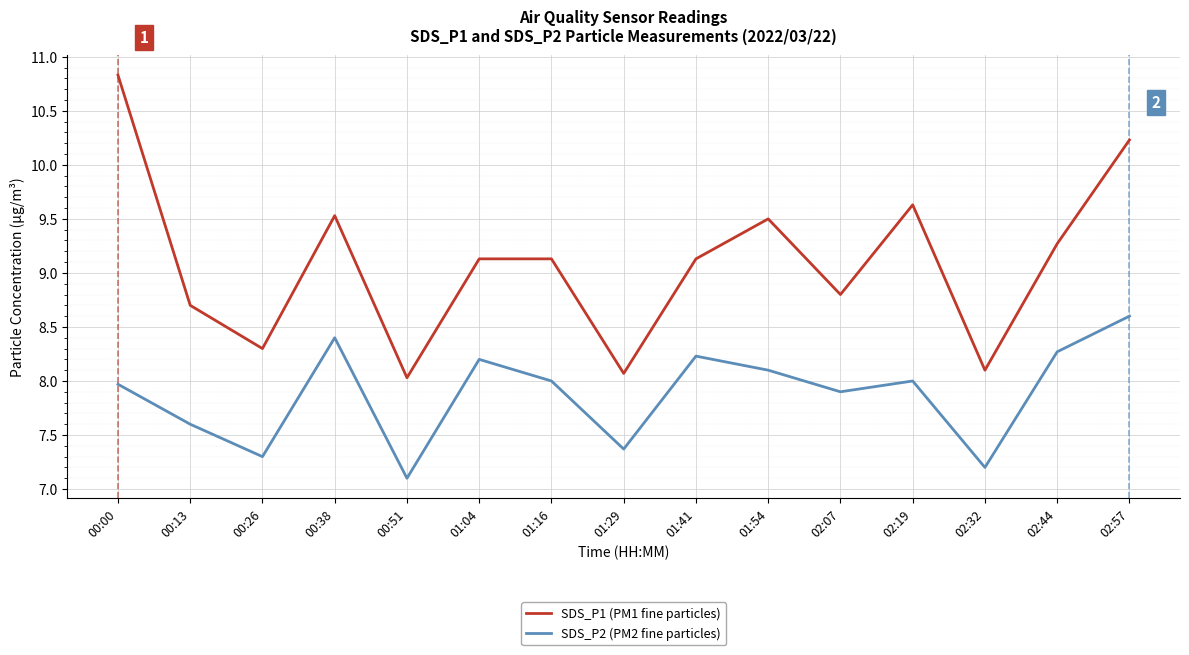

What is the greatest value displayed?

10.8